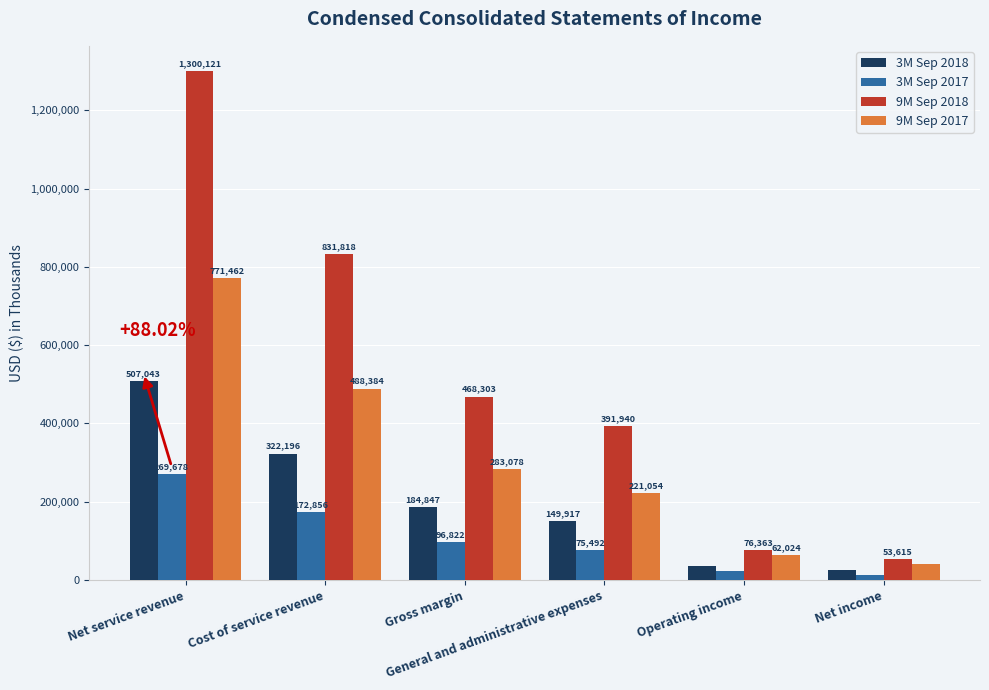

Reading left to right, extract all data points from this chart.

3M Sep 2018: Net service revenue=507043	Cost of service revenue=322196	Gross margin=184847	General and administrative expenses=149917	Operating income=34930	Net income=24981
3M Sep 2017: Net service revenue=269678	Cost of service revenue=172856	Gross margin=96822	General and administrative expenses=75492	Operating income=21330	Net income=12890
9M Sep 2018: Net service revenue=1300121	Cost of service revenue=831818	Gross margin=468303	General and administrative expenses=391940	Operating income=76363	Net income=53615
9M Sep 2017: Net service revenue=771462	Cost of service revenue=488384	Gross margin=283078	General and administrative expenses=221054	Operating income=62024	Net income=38999